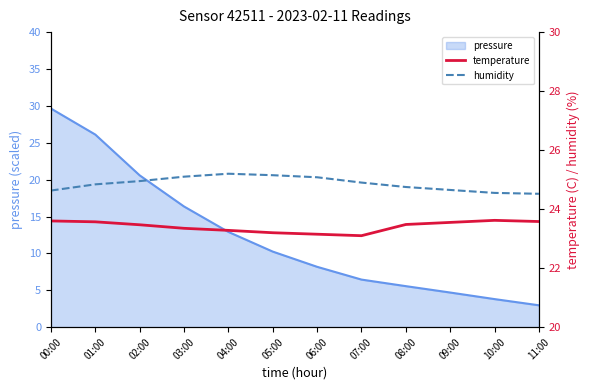

What is the label of the 5th point from the left?

04:00